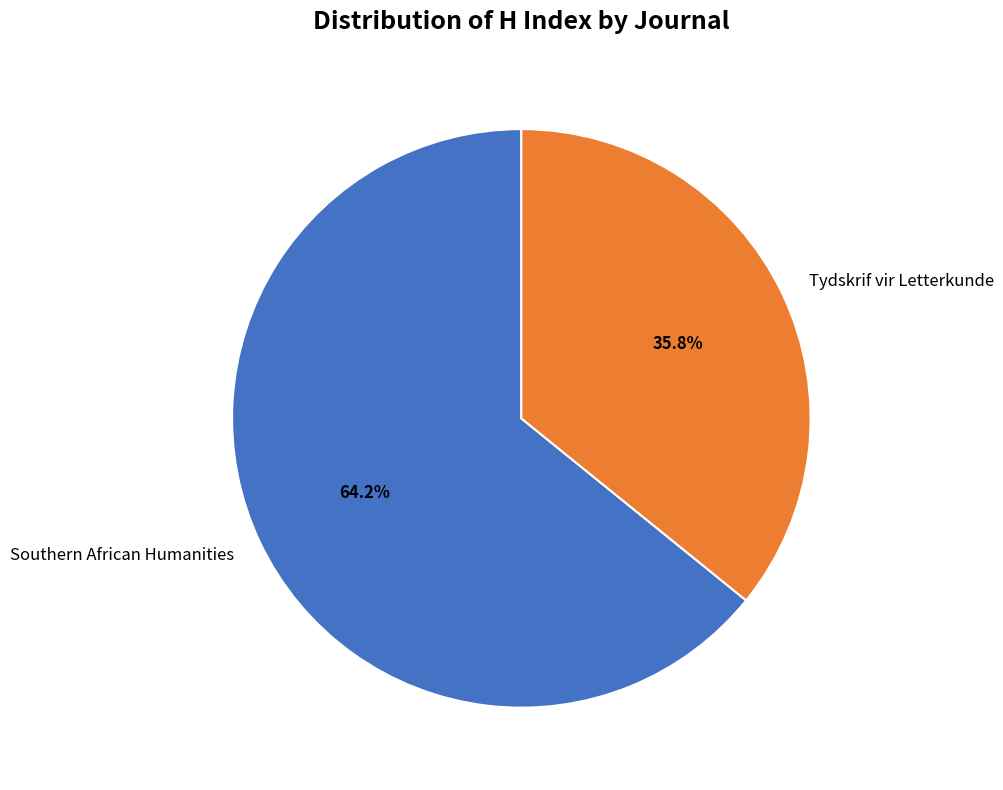

What percentage is the Tydskrif vir Letterkunde slice, to the nearest percent?

36%